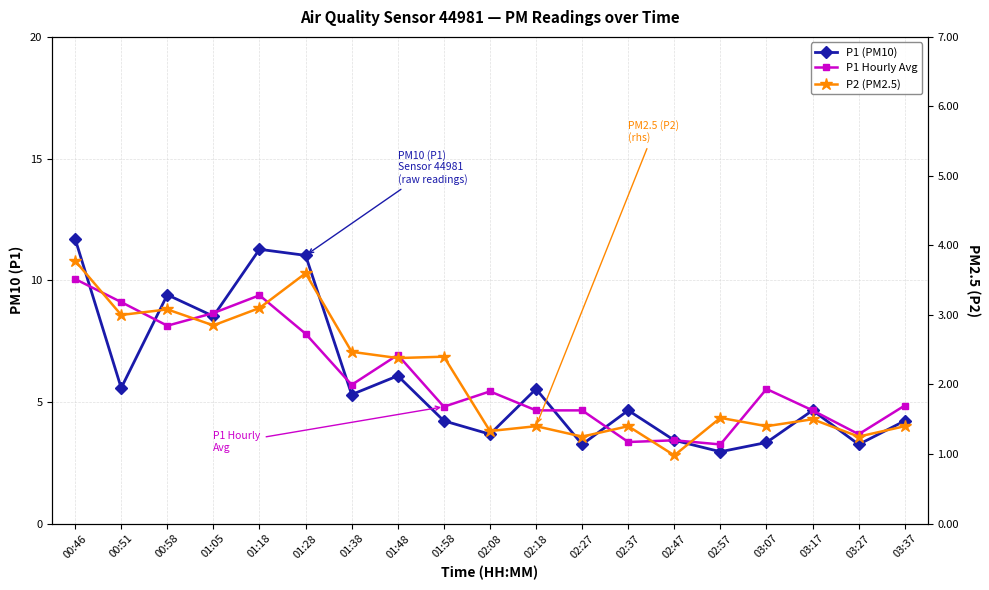

How many values in the P2 (PM2.5) series exceed 1?

18